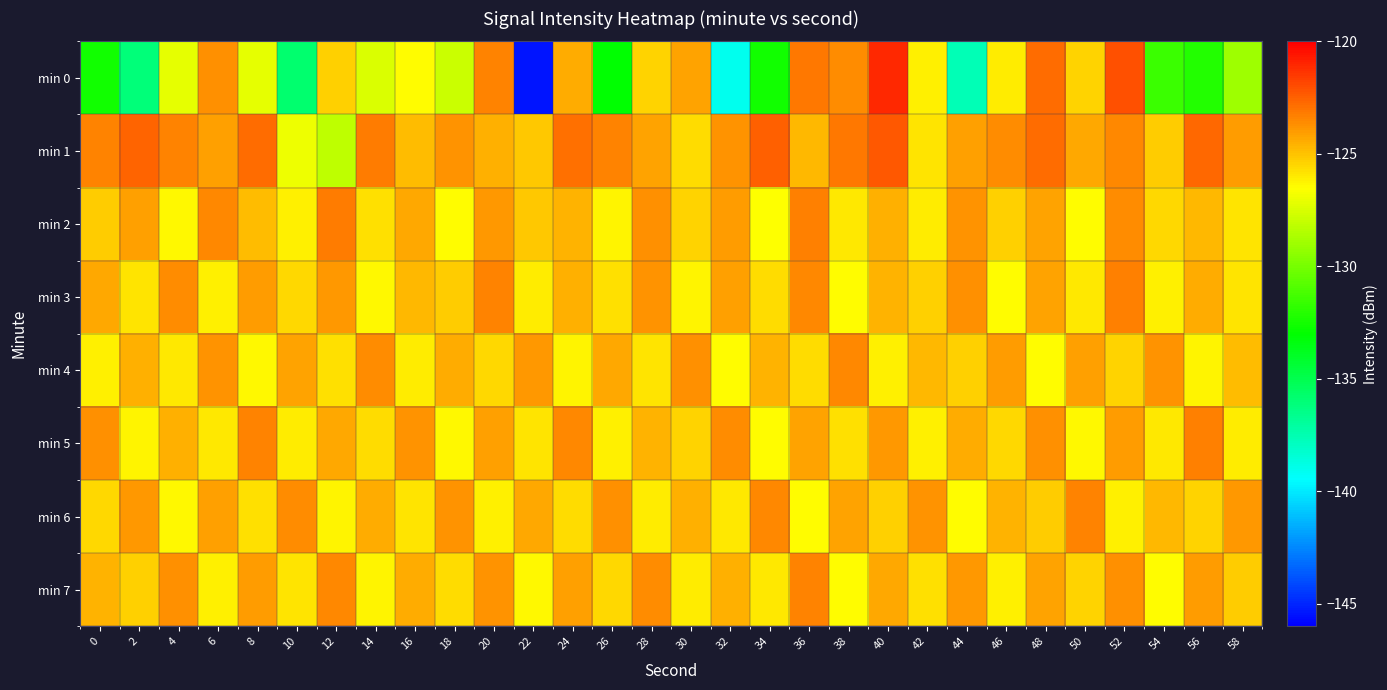

How many distinct data groups are displayed?

8